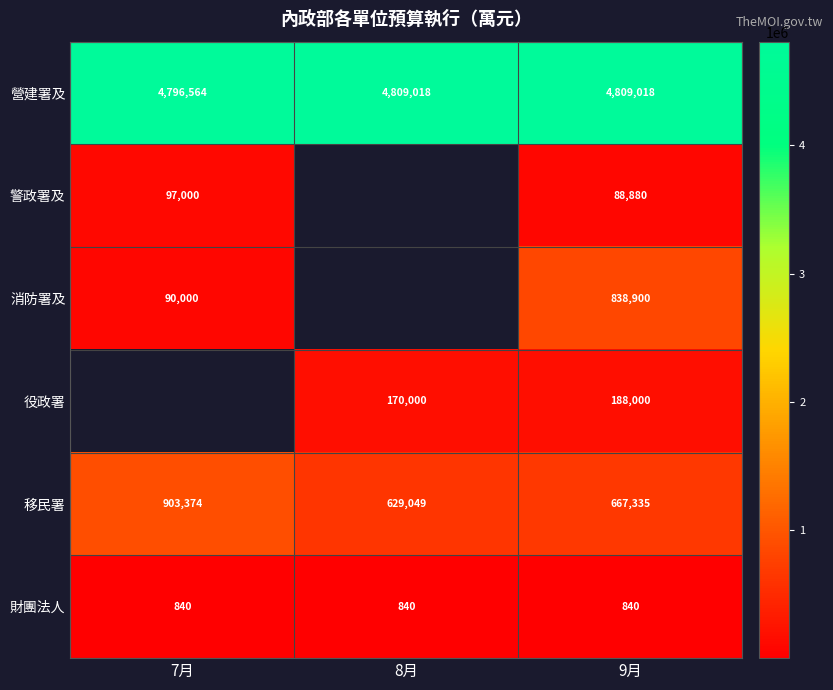

Is it true that 役政署 equals 309165 at 9月?

False